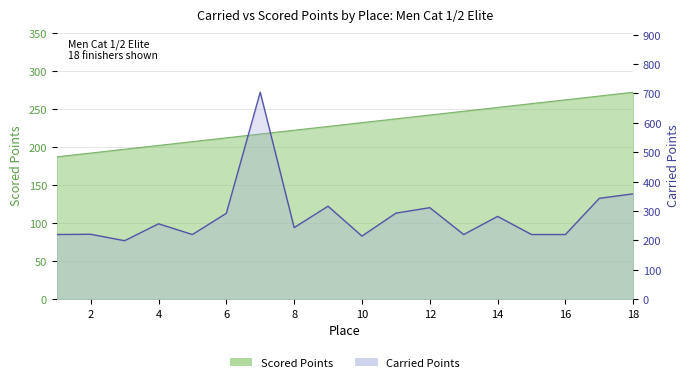

What is the total value across all series at 14?

533.9